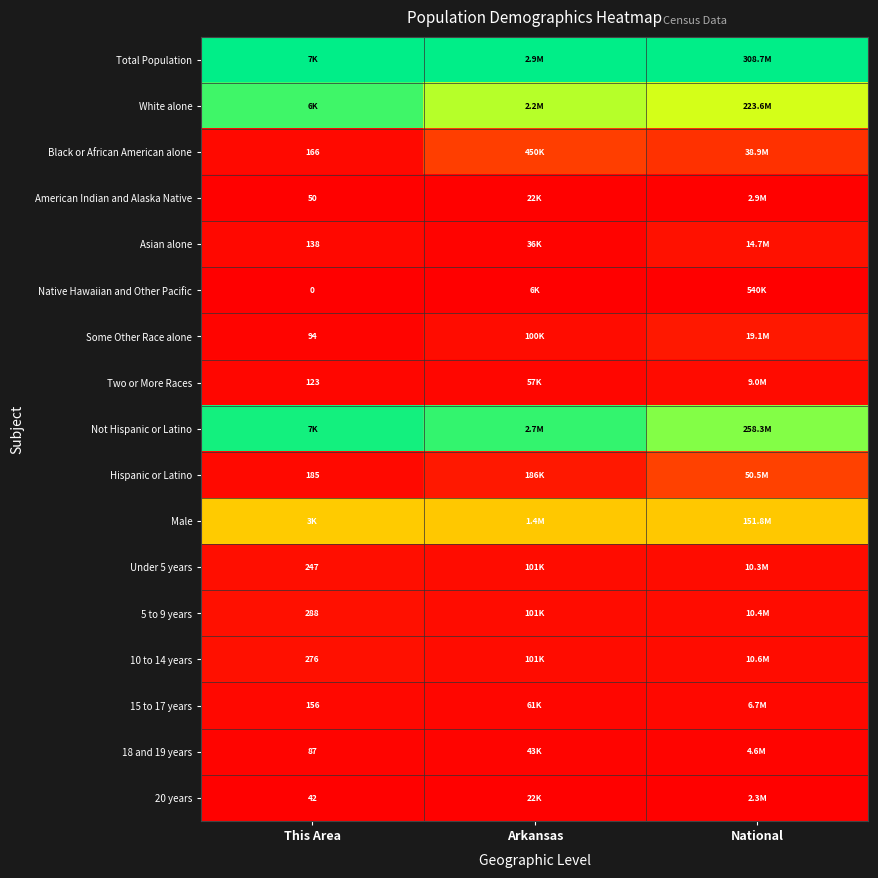

The Not Hispanic or Latino series shows 0.5 at National. True or false?

False